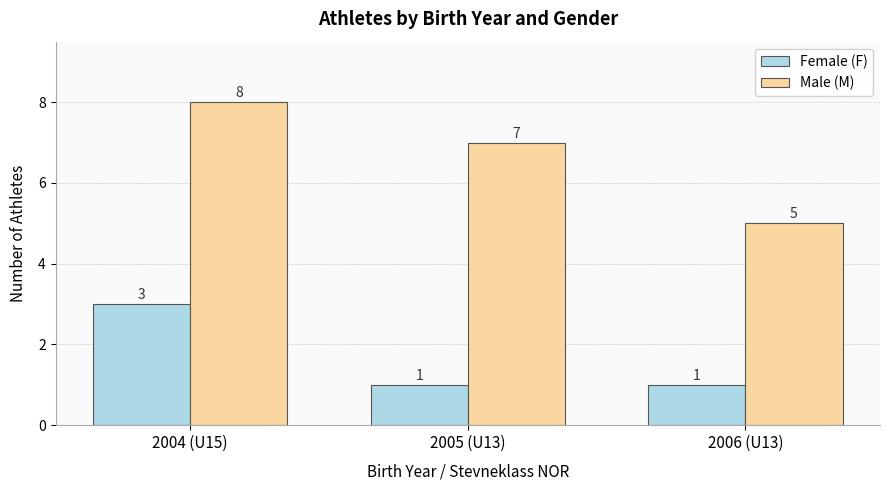

What is the label of the 1st bar from the right?

2006 (U13)